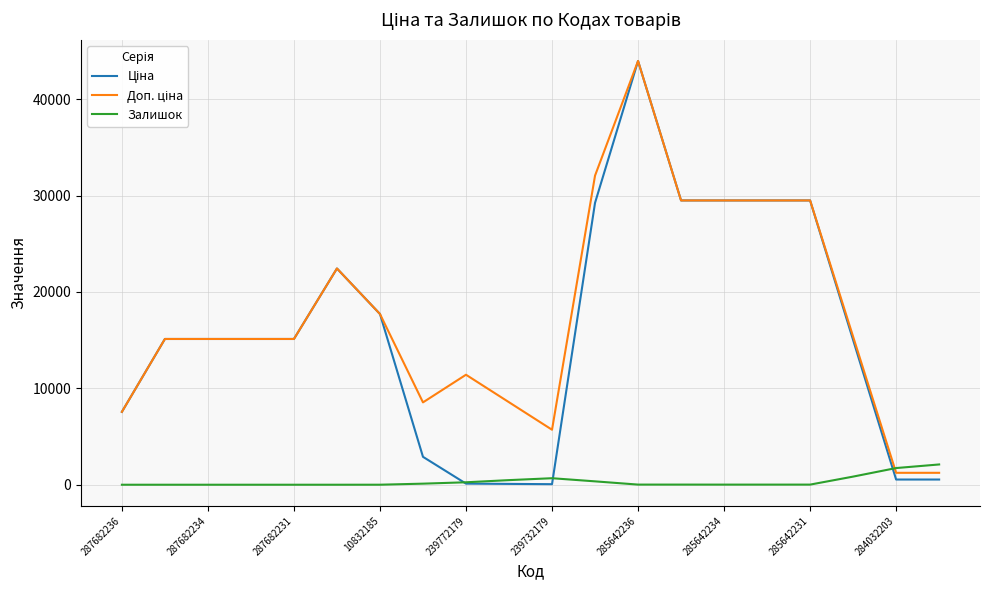

What is the maximum value shown in the chart?

43959.0